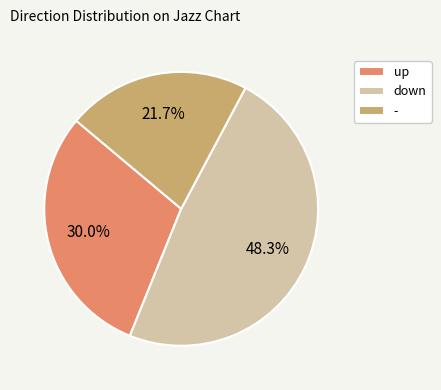

Is it true that down is 35% of the pie?

False